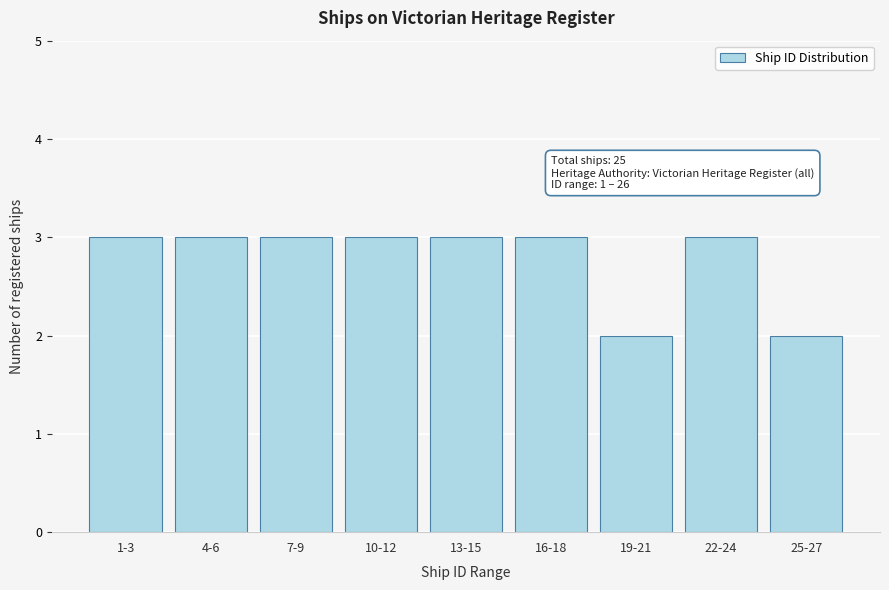

Reading left to right, what are all the values shown in this chart?

1-3=3	4-6=3	7-9=3	10-12=3	13-15=3	16-18=3	19-21=2	22-24=3	25-27=2